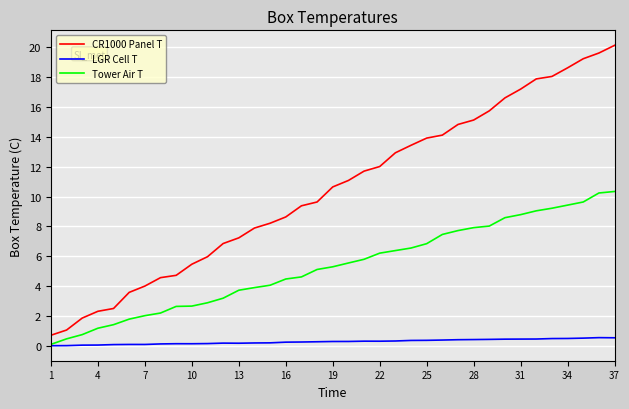

List the series in order of their peak value, highest first.

CR1000 Panel T, Tower Air T, LGR Cell T